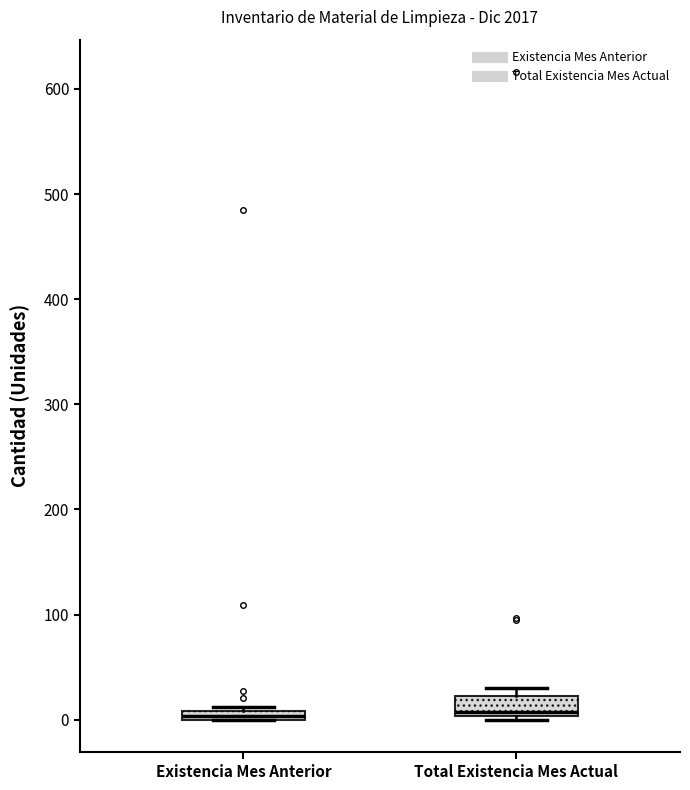

Which box is the tallest, from its lower edge to its upper edge?

Total Existencia Mes Actual